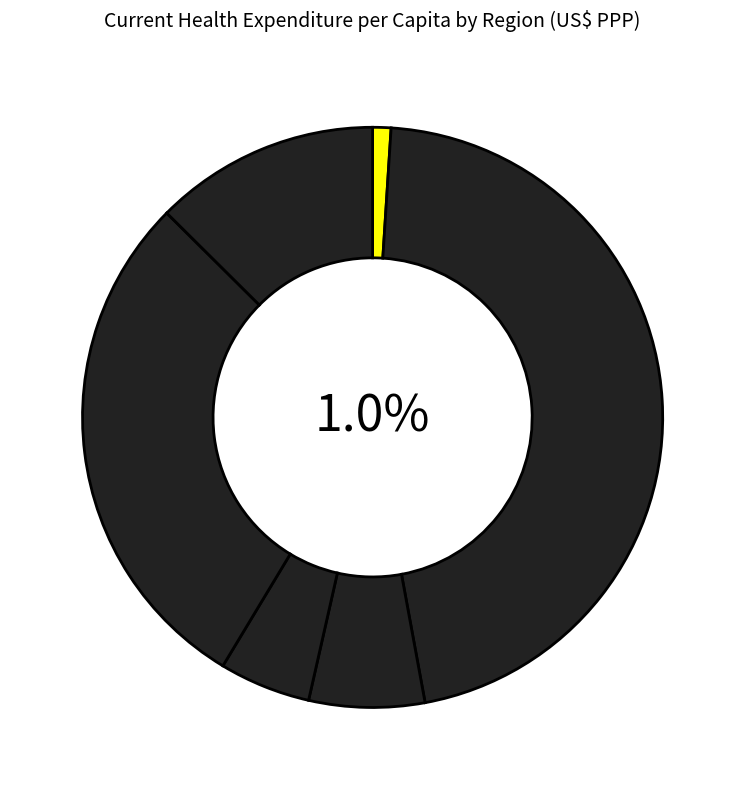

True or false: Africa accounts for 11% of the total.

False